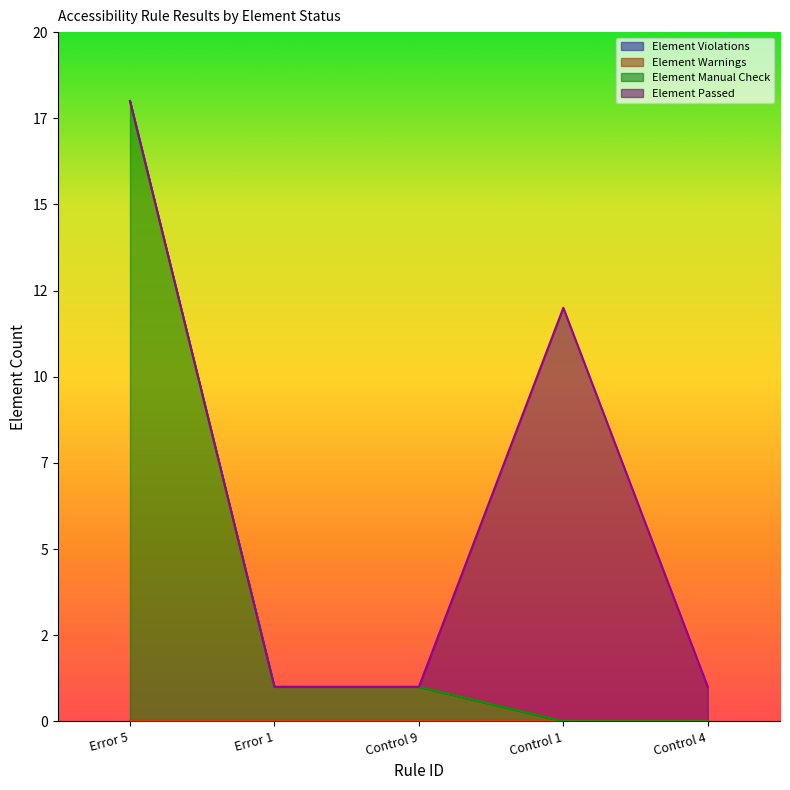

Does the chart have visible grid lines?

No